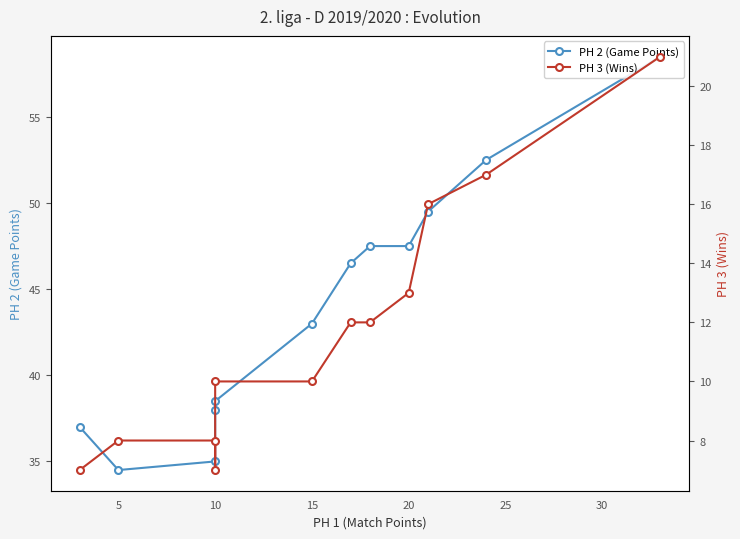

How many values in the PH 3 (Wins) series are below 12?

6